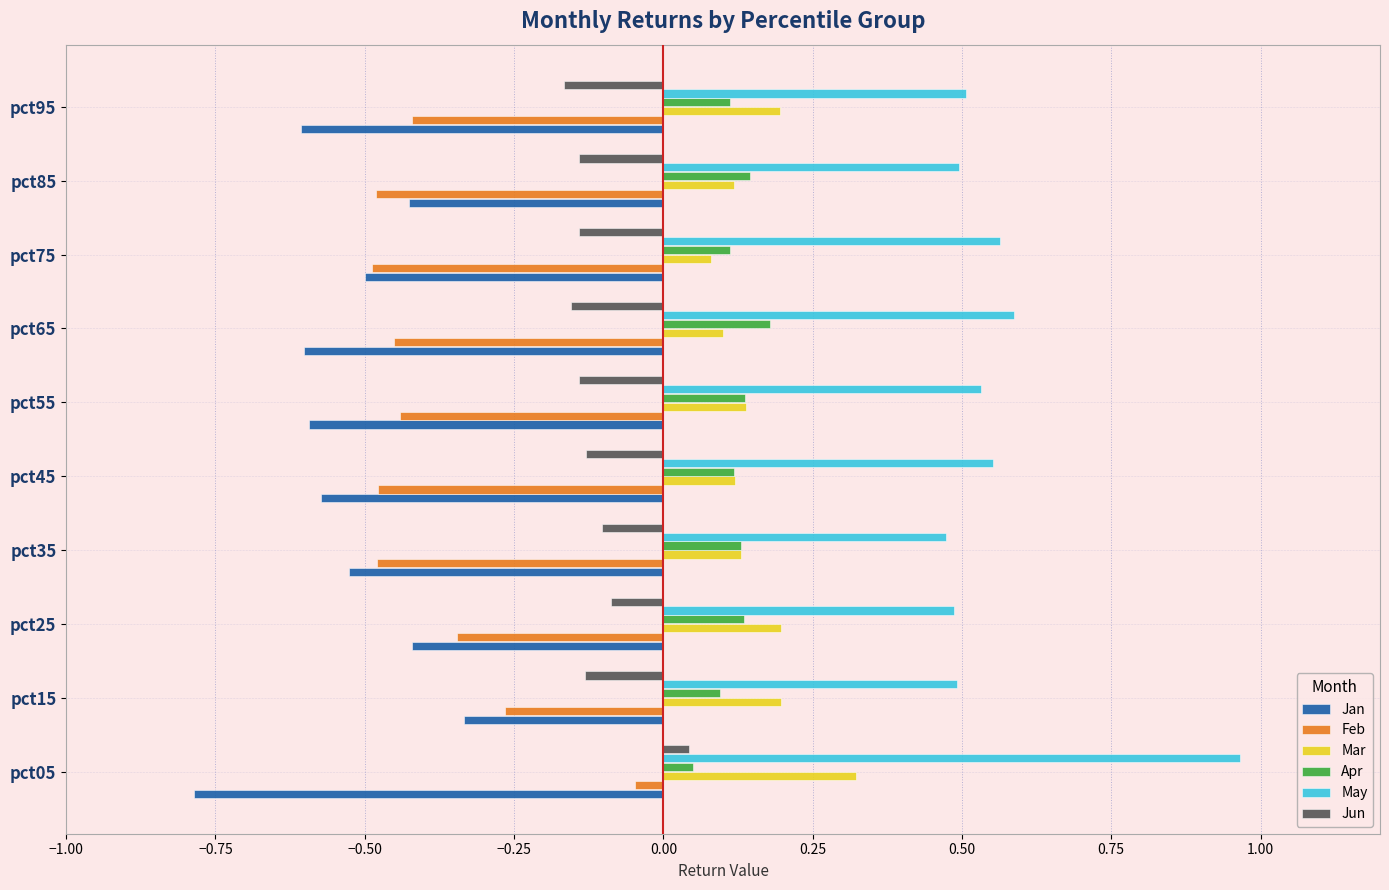

What is the difference between the highest and lowest values at pct75?

1.1